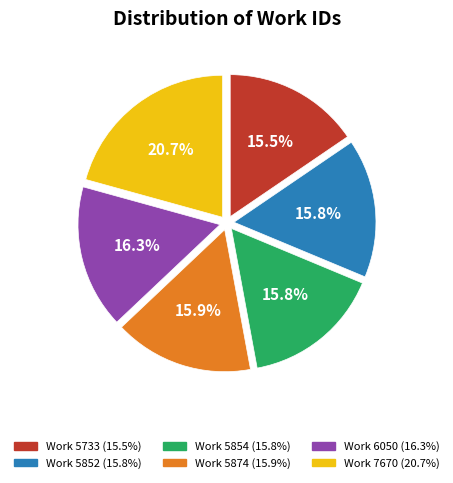

What portion of the pie excludes Work 5854?

84.2%